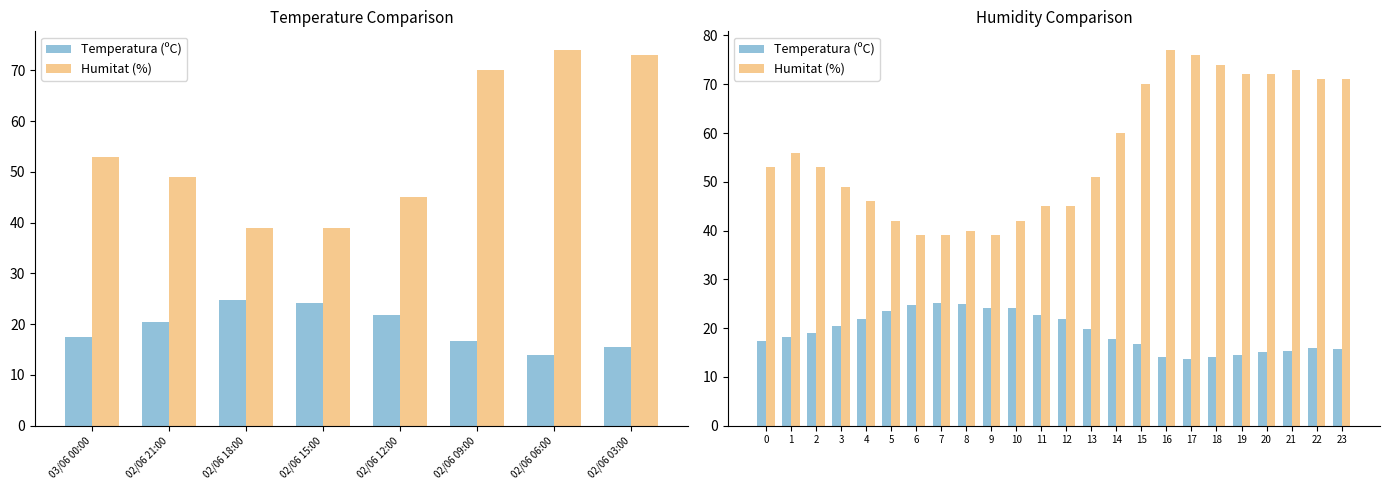

Does the chart contain stacked bars?

No